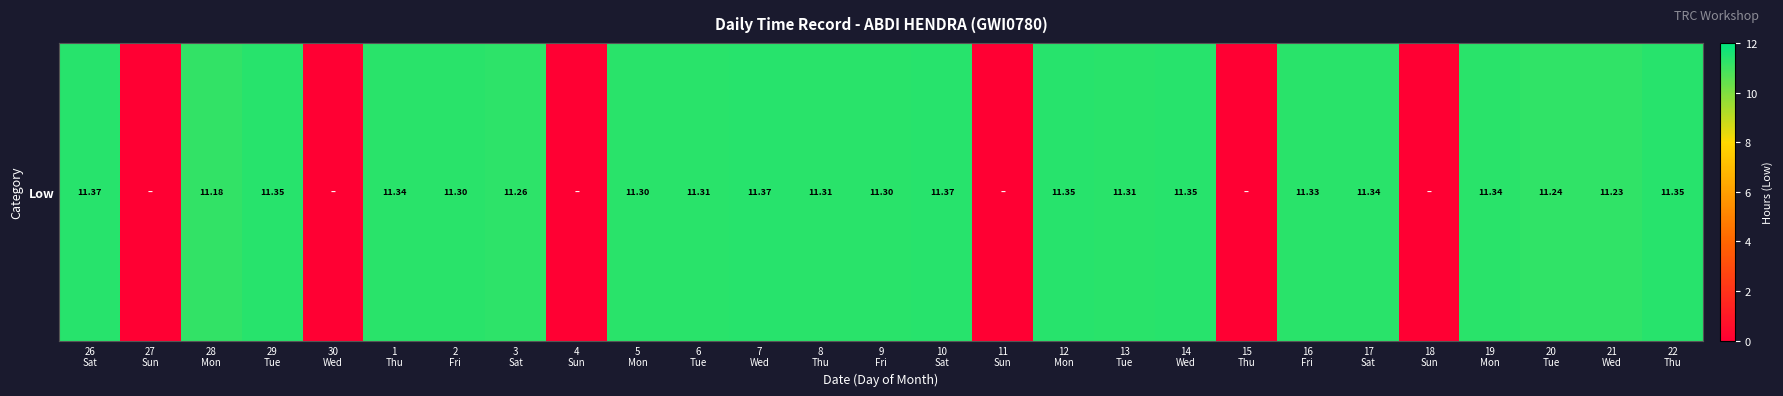

What is the sum of all values?

237.6